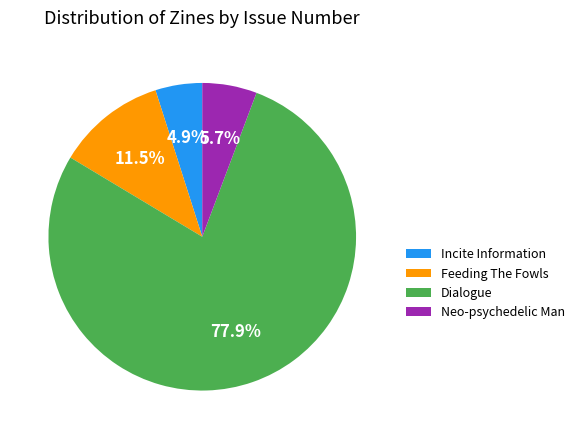

Is it true that Neo-psychedelic Man is 1% of the pie?

False